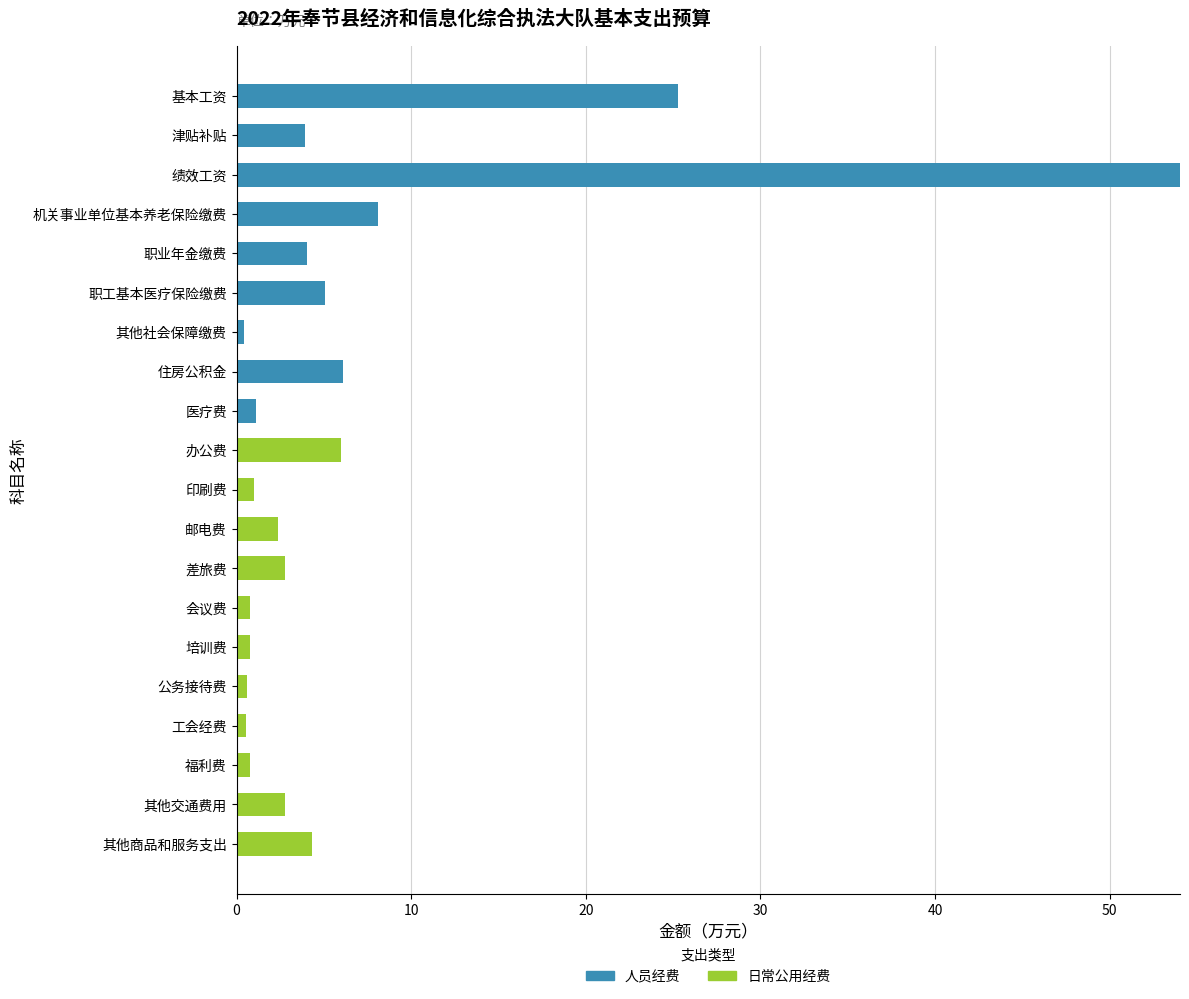

At which category is the sum across all series the highest?

绩效工资